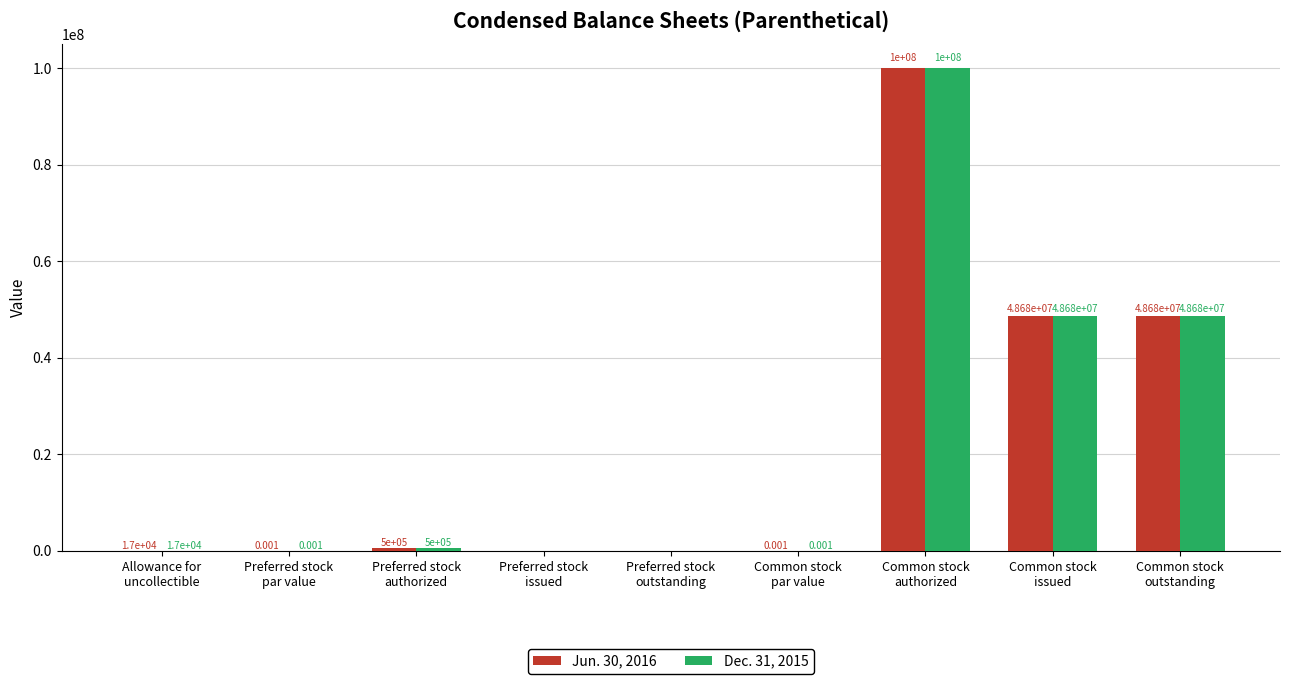

Count the number of data series in this chart.

2